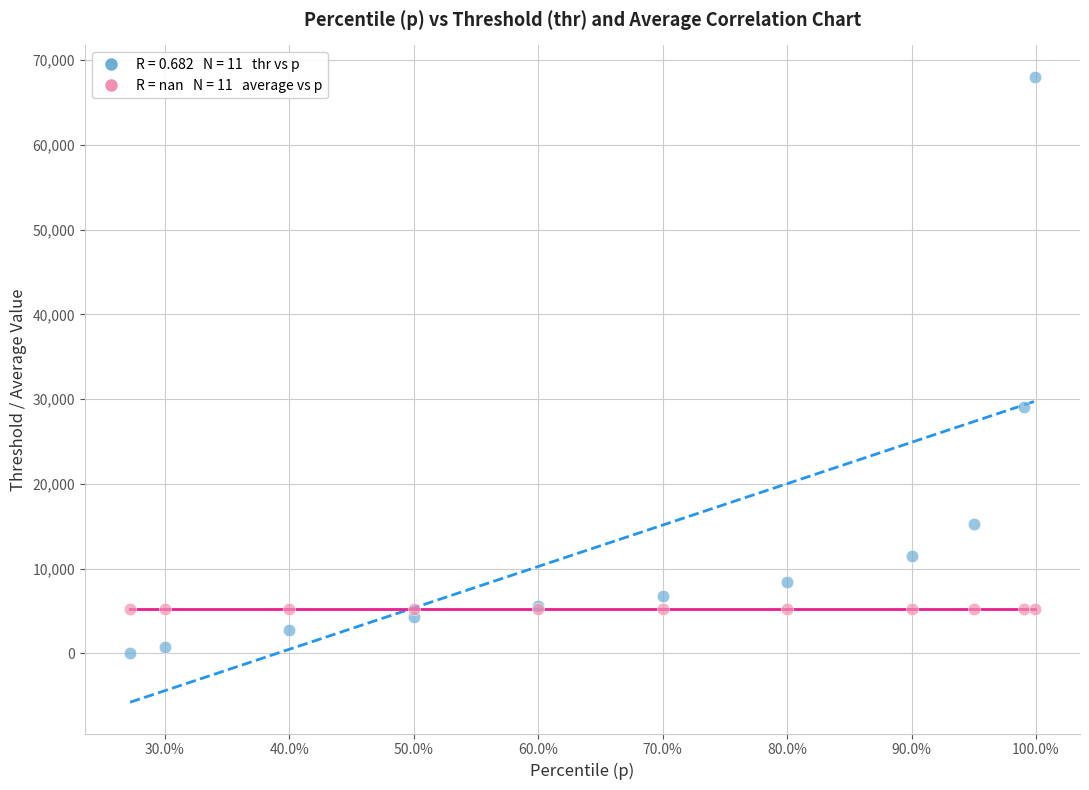

Across all series, what Y value is closest to 34015?

29077.8